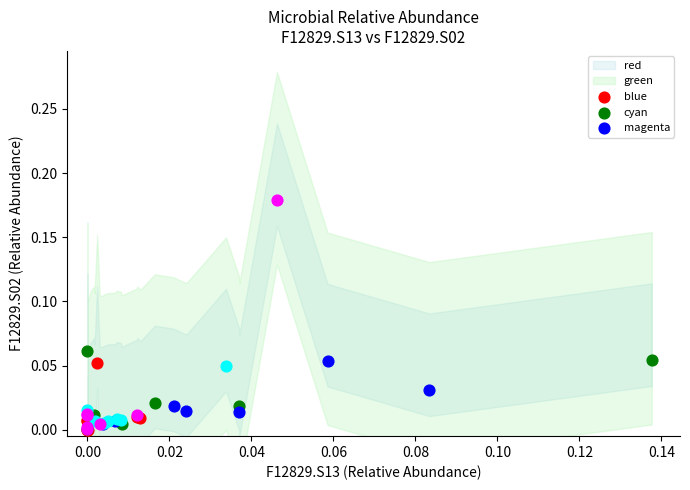

Which series has the widest spread of Y values?

magenta